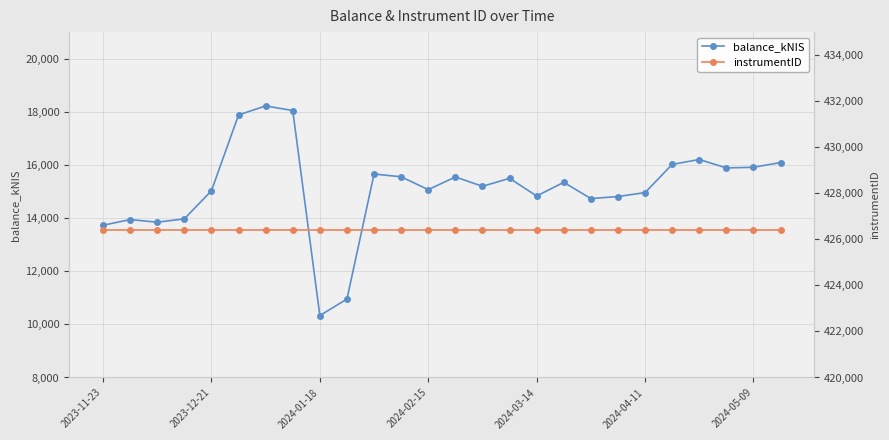

True or false: instrumentID and balance_kNIS intersect in this chart.

False